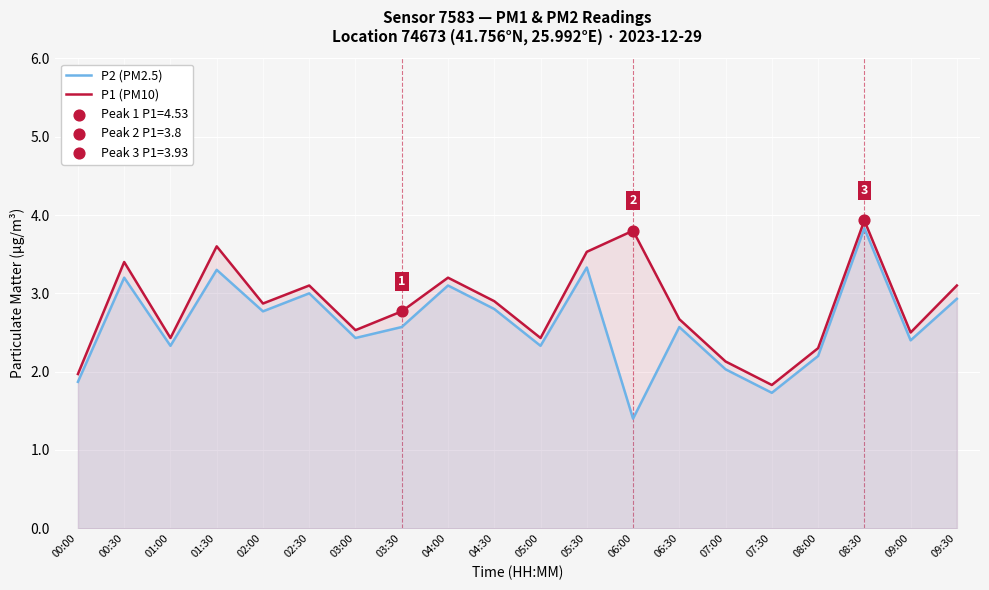

Which series contains the highest Y value?

P1 (PM10)